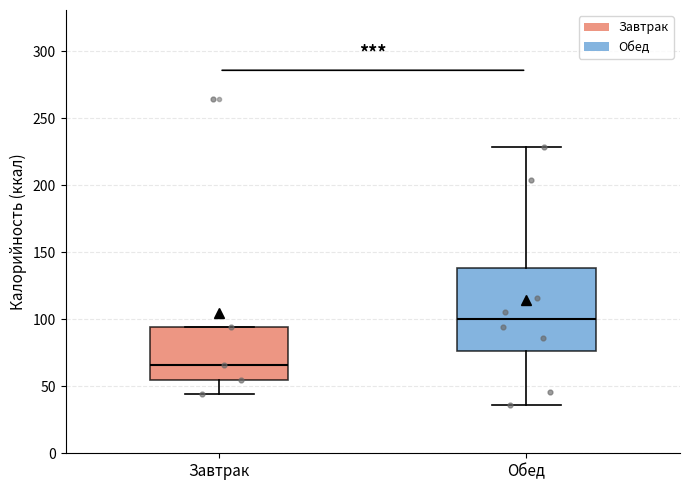

Which box's median line is the highest?

Обед